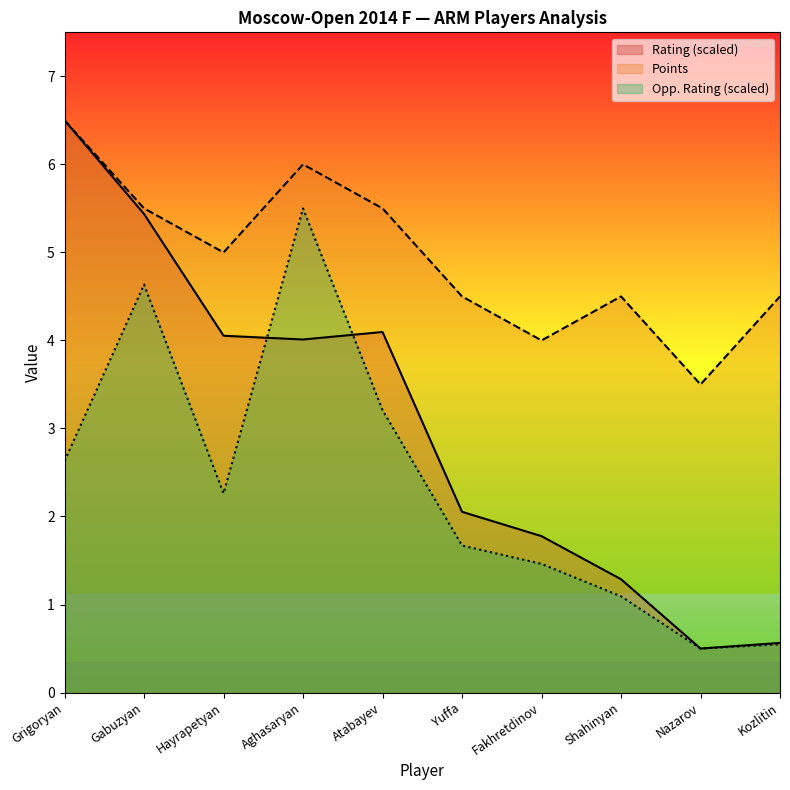

Which series has the largest total across all categories?

Points